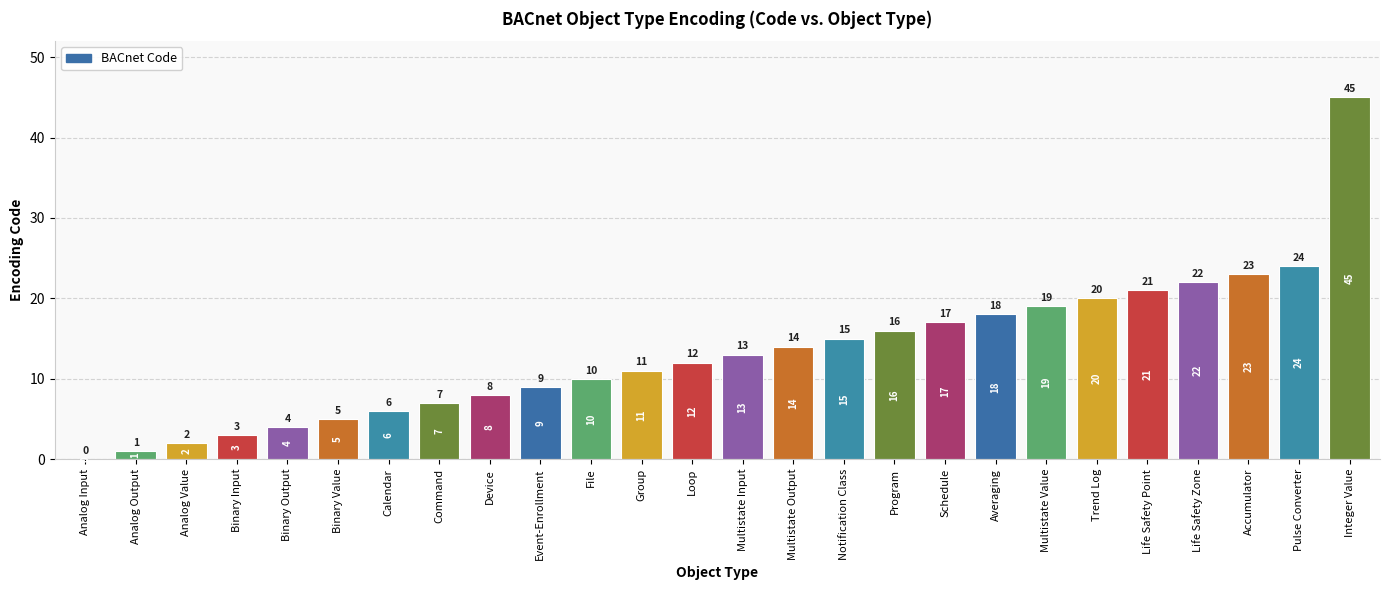

What is the change in value from Binary Input to Calendar?

+3